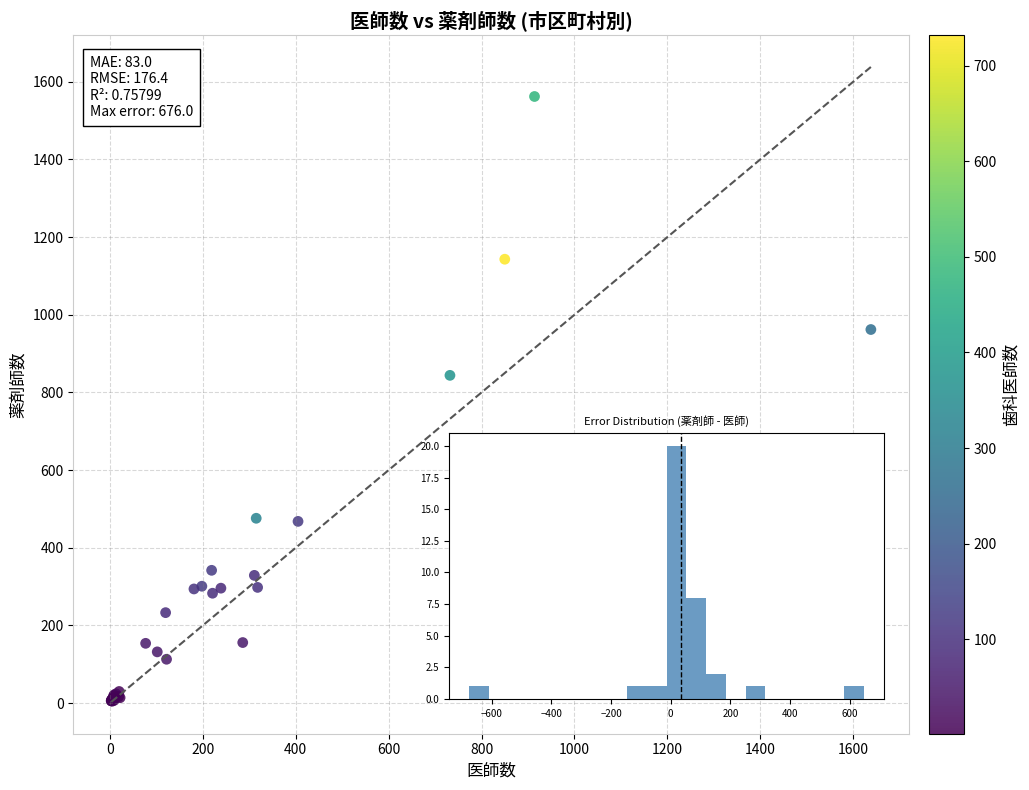

What Y value in the scatter plot is closest to 783?

844